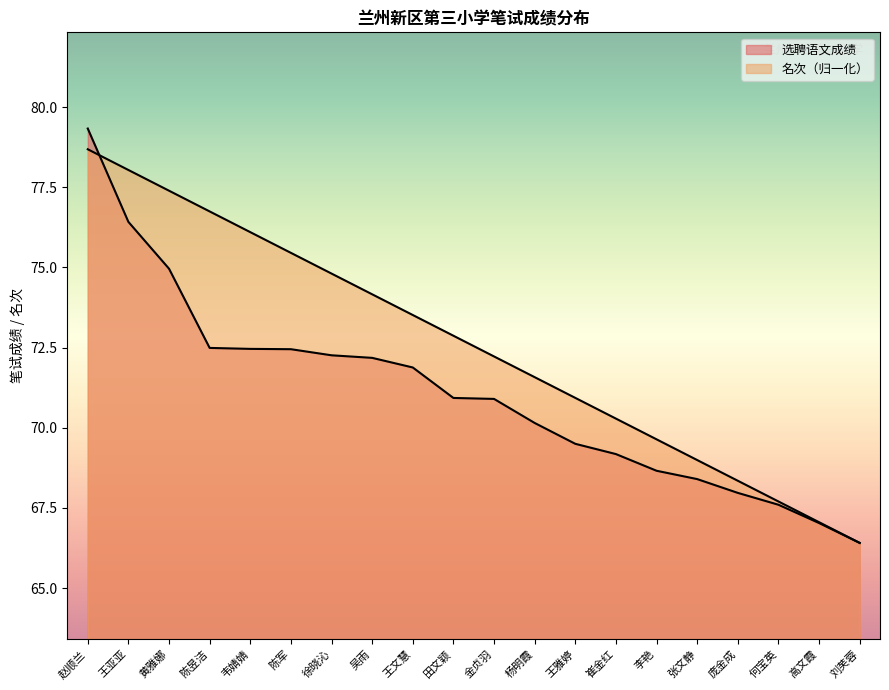

Between which two adjacent categories do 名次 and 选聘语文 first intersect?

赵顺兰 and 王亚亚